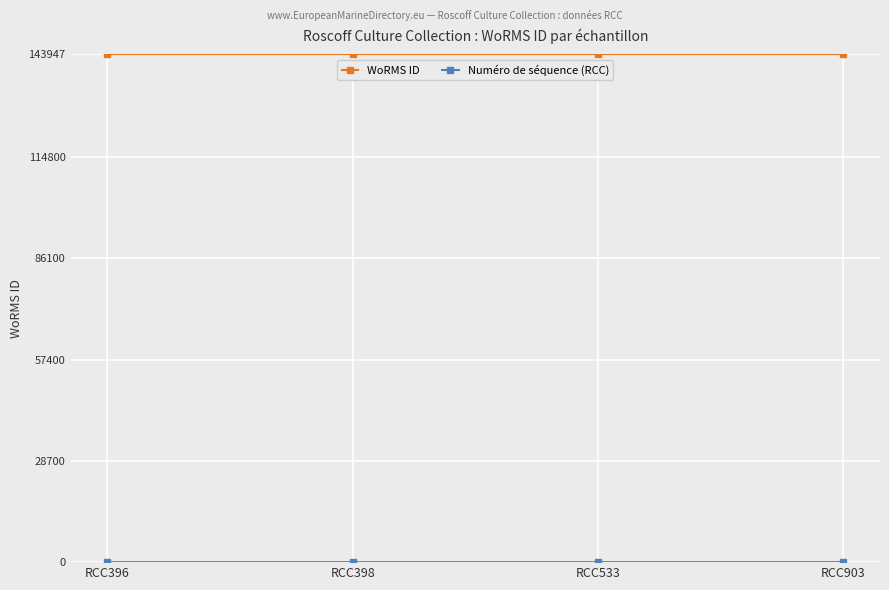

At how many categories does at least one series exceed 125369?

4